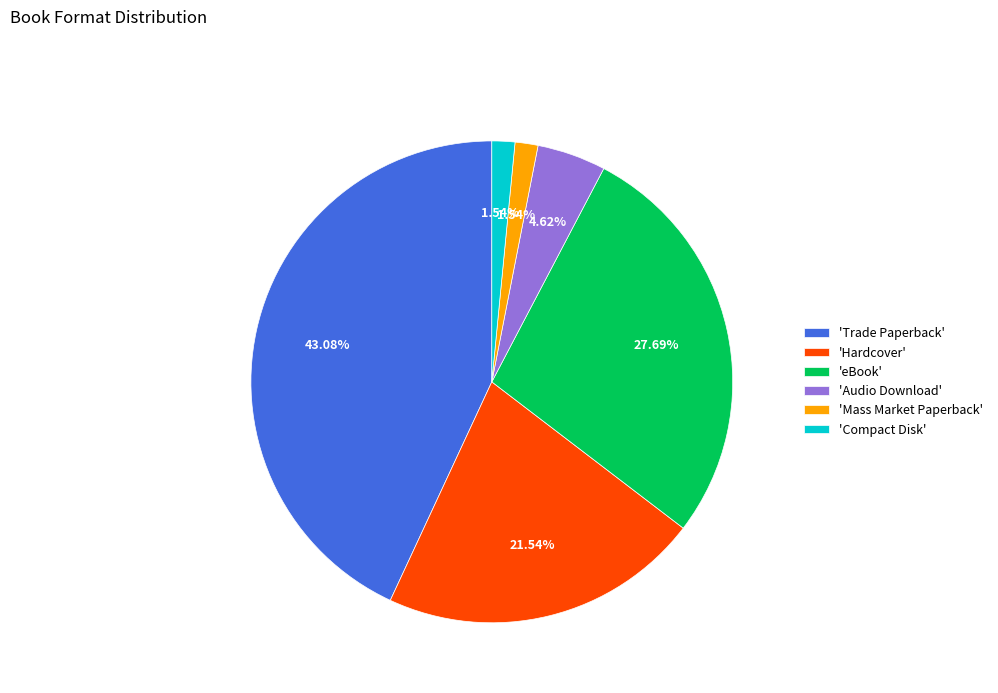

To the nearest percent, what is the difference between the largest and smallest slice percentages?

42%